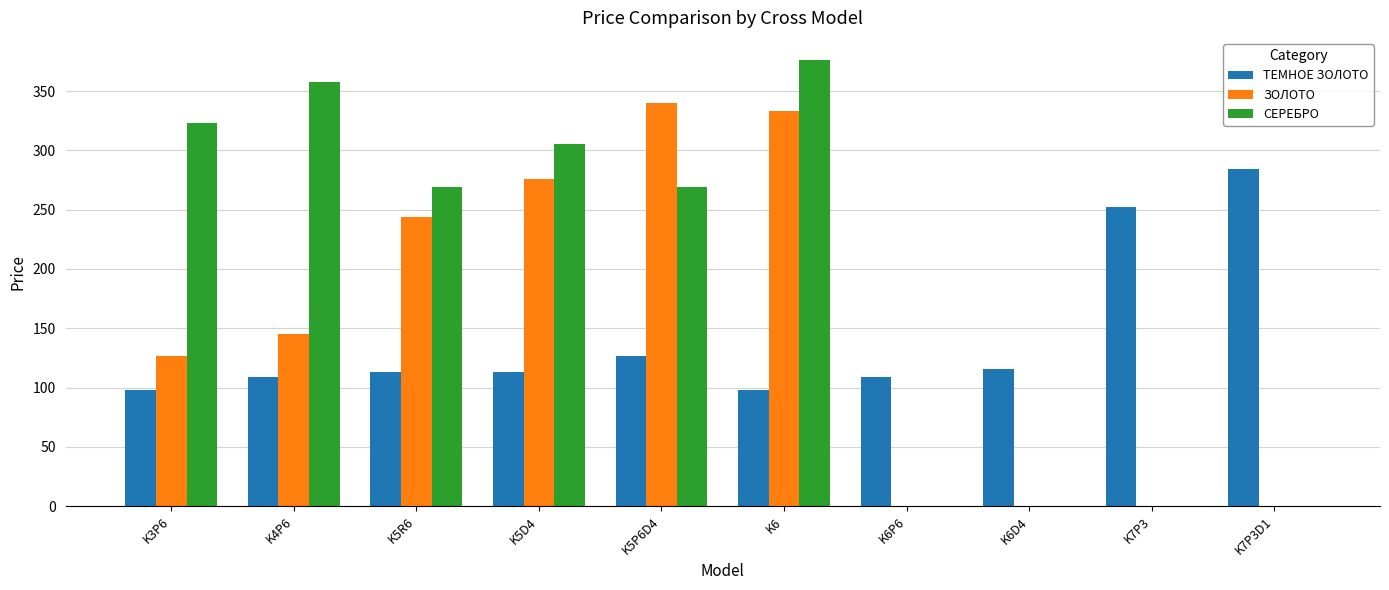

The value of ЗОЛОТО at K5R6 is 322. True or false?

False